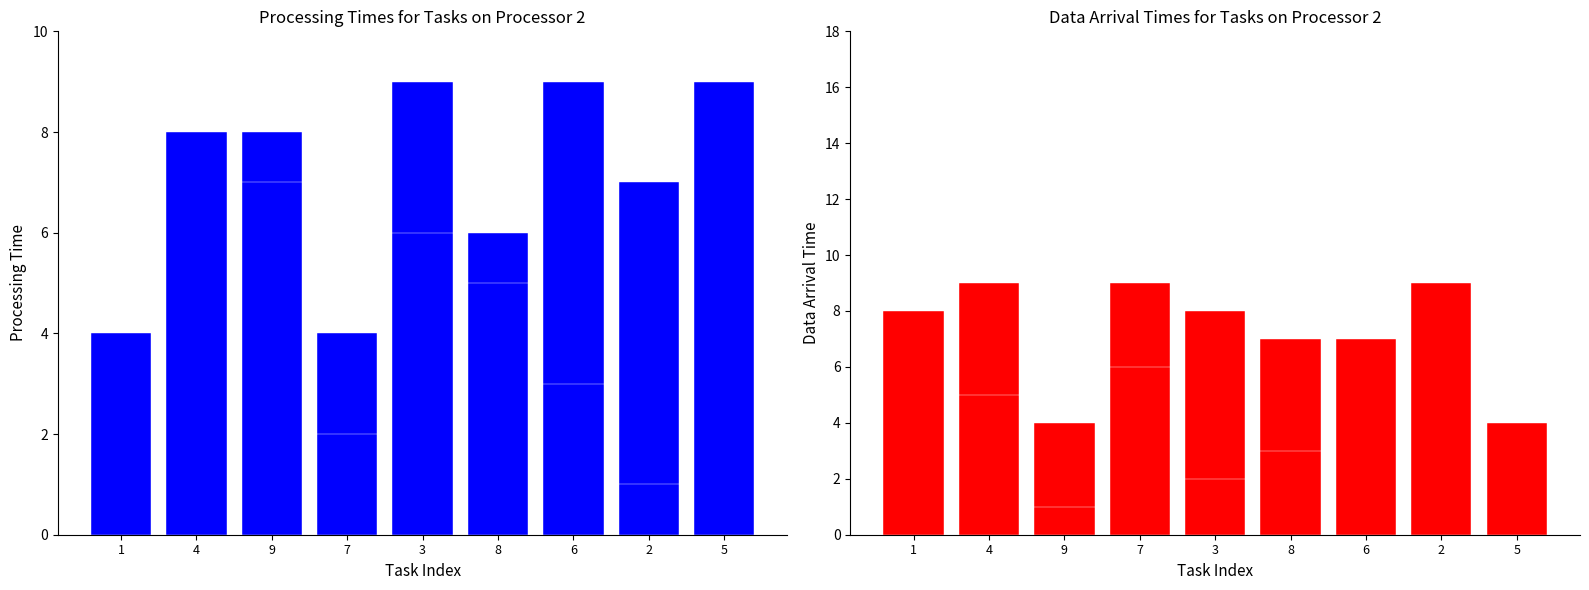

Where is col_6 nearest to the value 5?

8